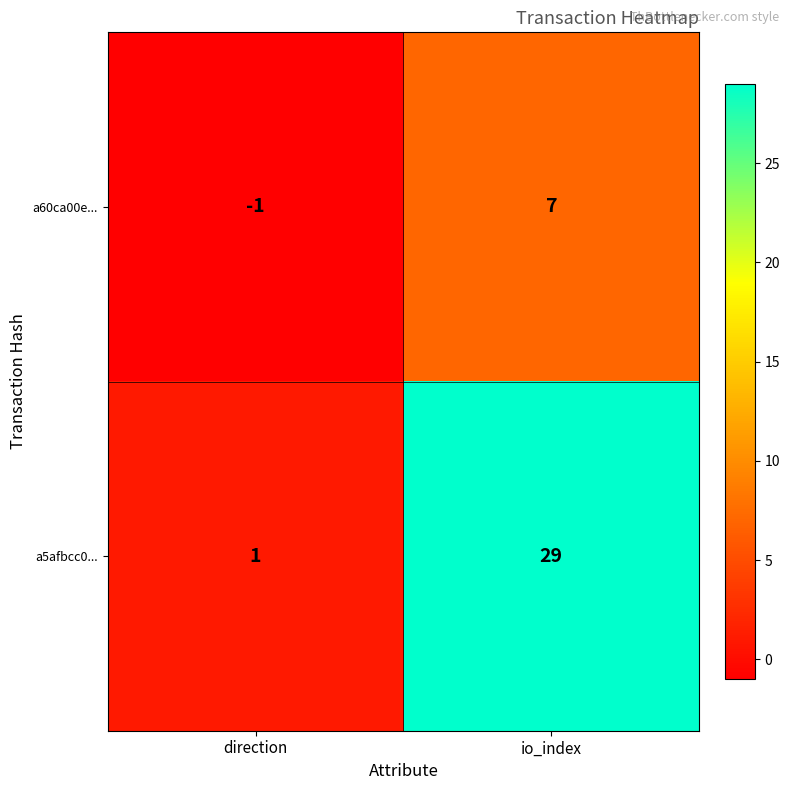

List the series in order of their overall mean, highest first.

a5afbcc0..., a60ca00e...